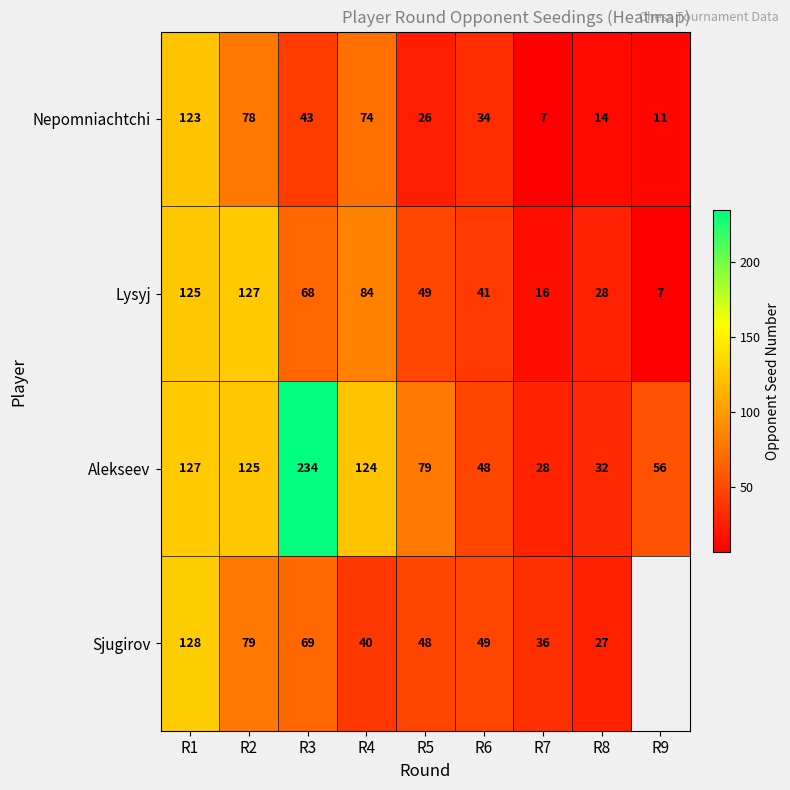

Rank the series at R1 from lowest to highest value.

Nepomniachtchi, Lysyj, Alekseev, Sjugirov